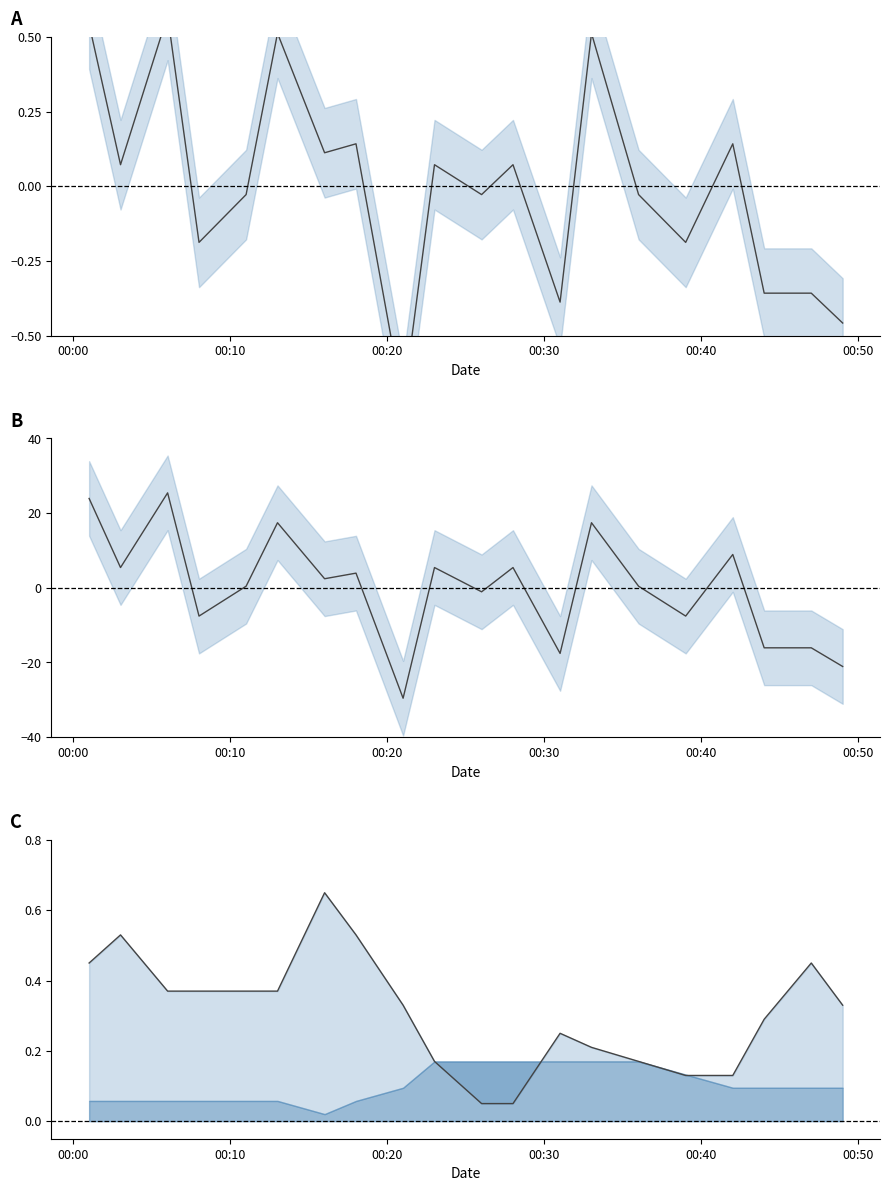

What is the difference between the second highest and minimum values in the SDS_P1 series?

1.3